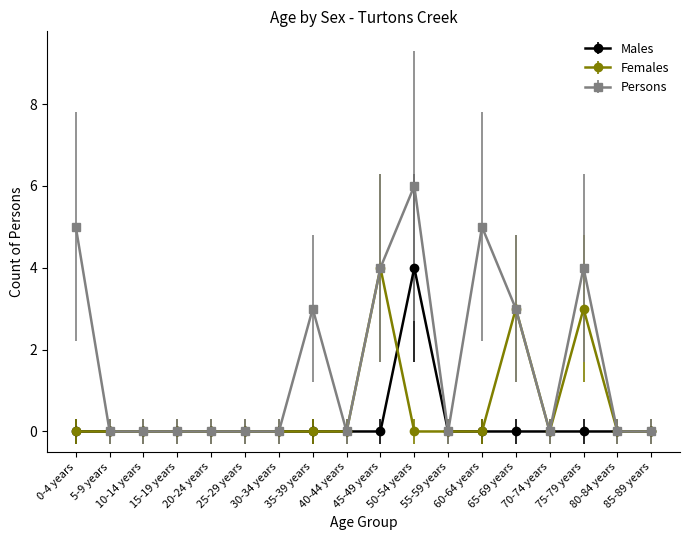

Reading left to right, transcribe all the data shown in this chart.

Males: 0	0	0	0	0	0	0	0	0	0	4	0	0	0	0	0	0	0
Females: 0	0	0	0	0	0	0	0	0	4	0	0	0	3	0	3	0	0
Persons: 5	0	0	0	0	0	0	3	0	4	6	0	5	3	0	4	0	0